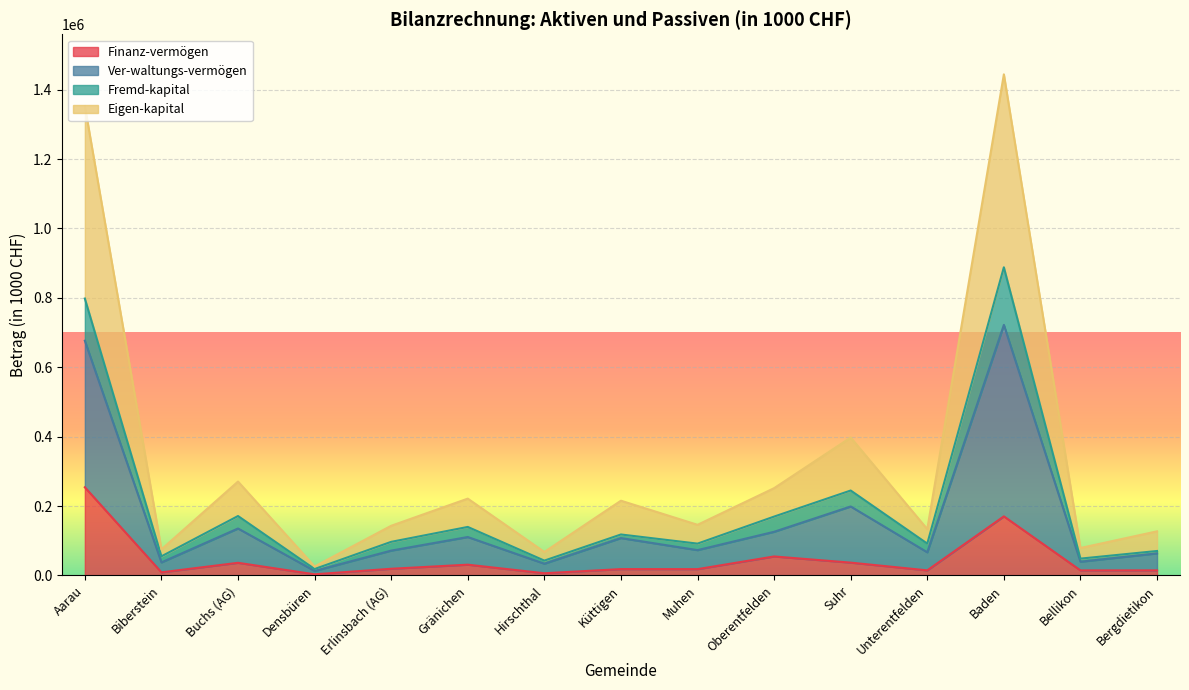

Which category has the highest value in the Finanz-vermögen series?

Aarau